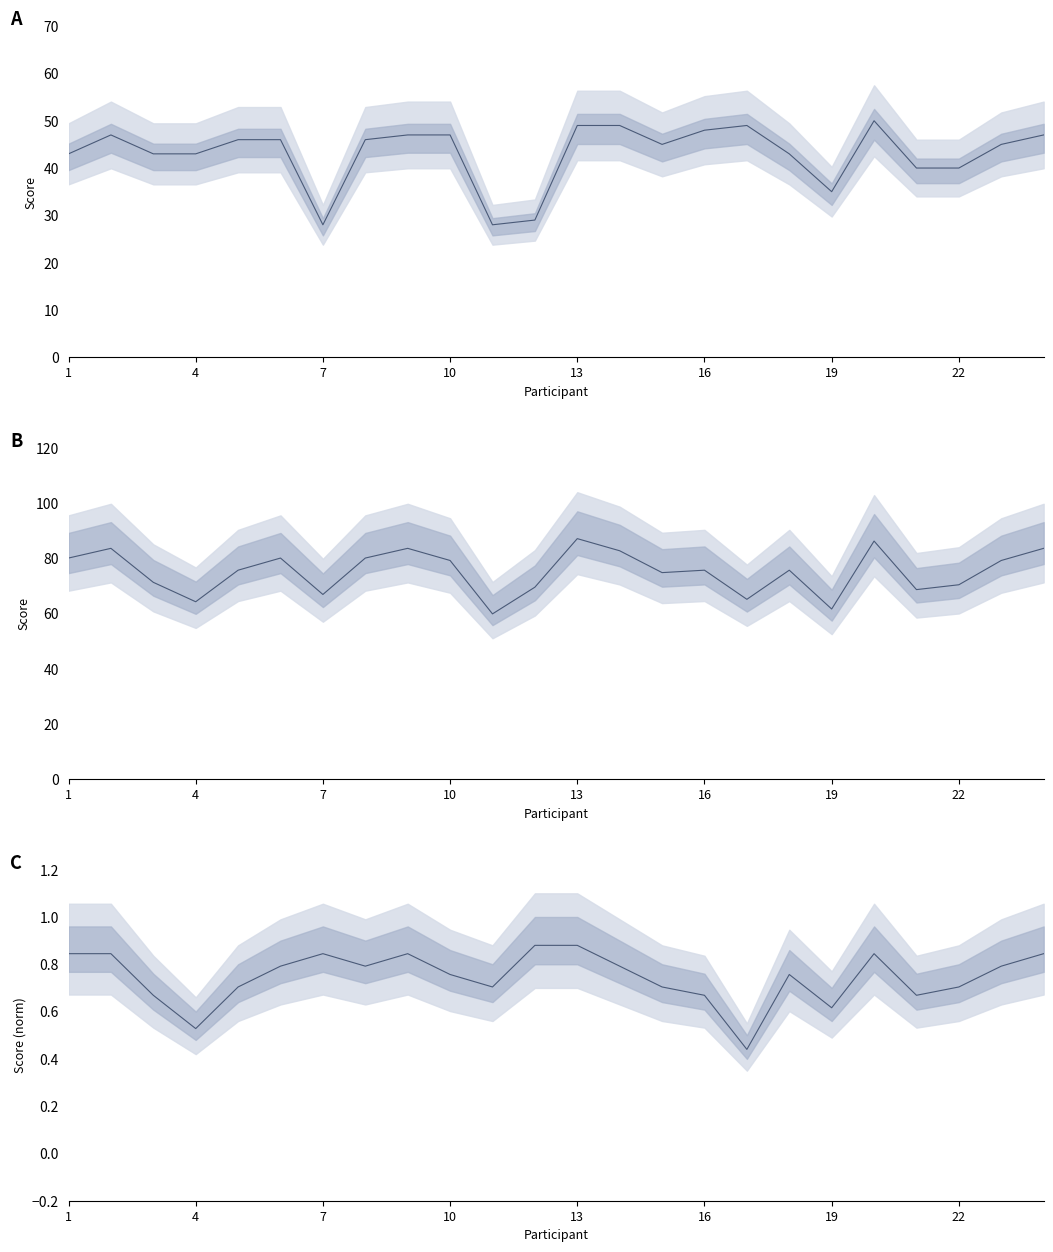

What is the minimum value shown in the chart?

0.4